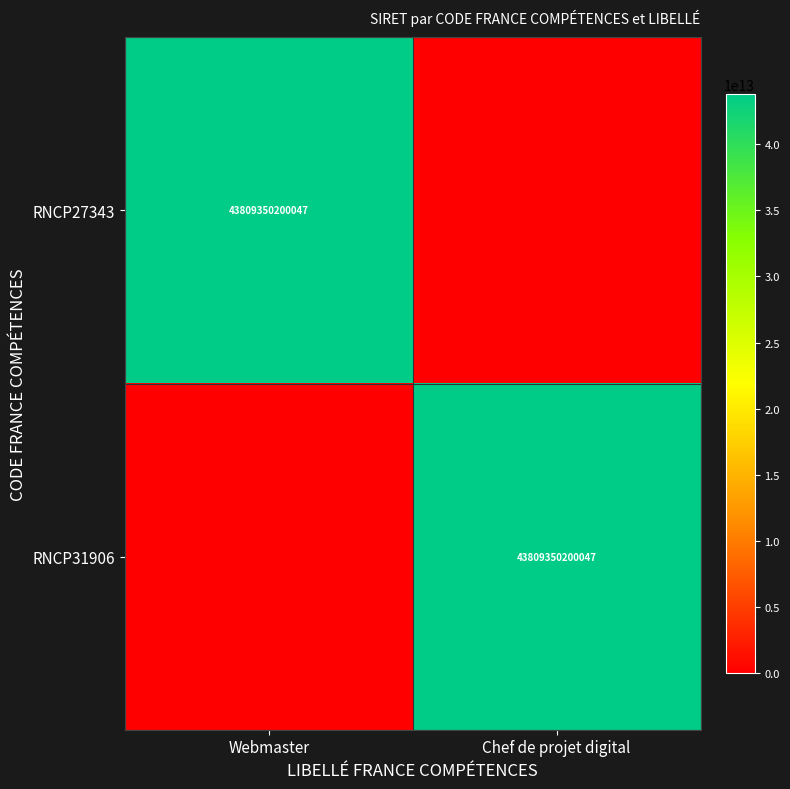

True or false: RNCP27343 has a value of 19770837453426 at Webmaster.

False